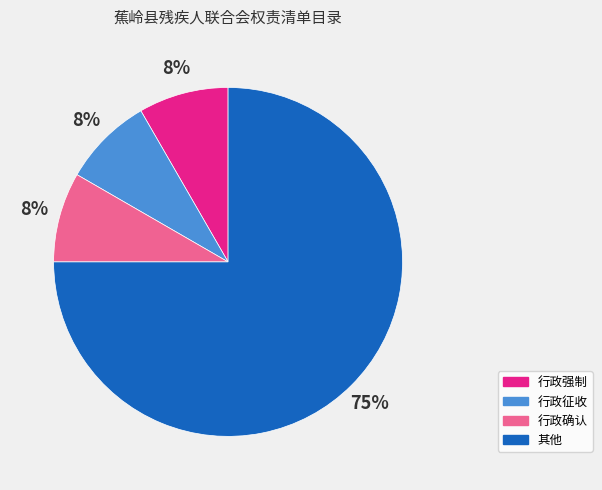

What is the largest slice in the pie chart?

其他